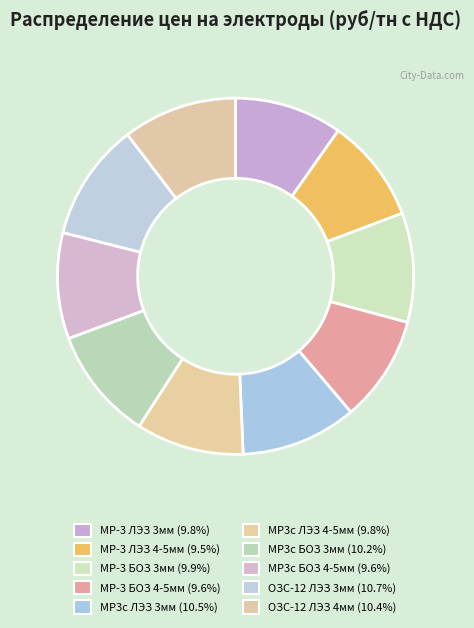

Count the number of slices in the pie.

10